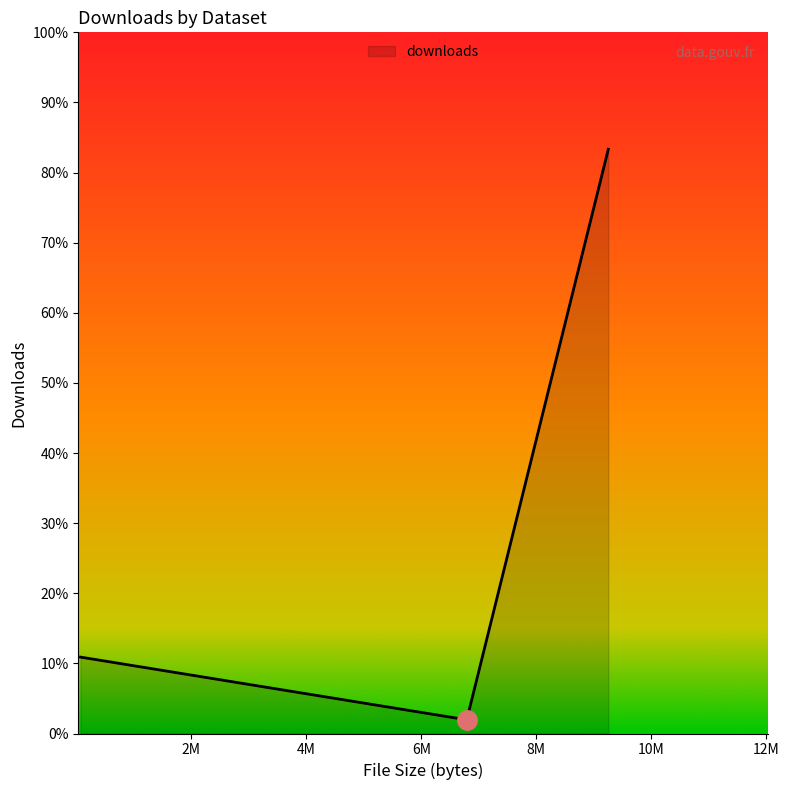

Does the chart have visible grid lines?

No